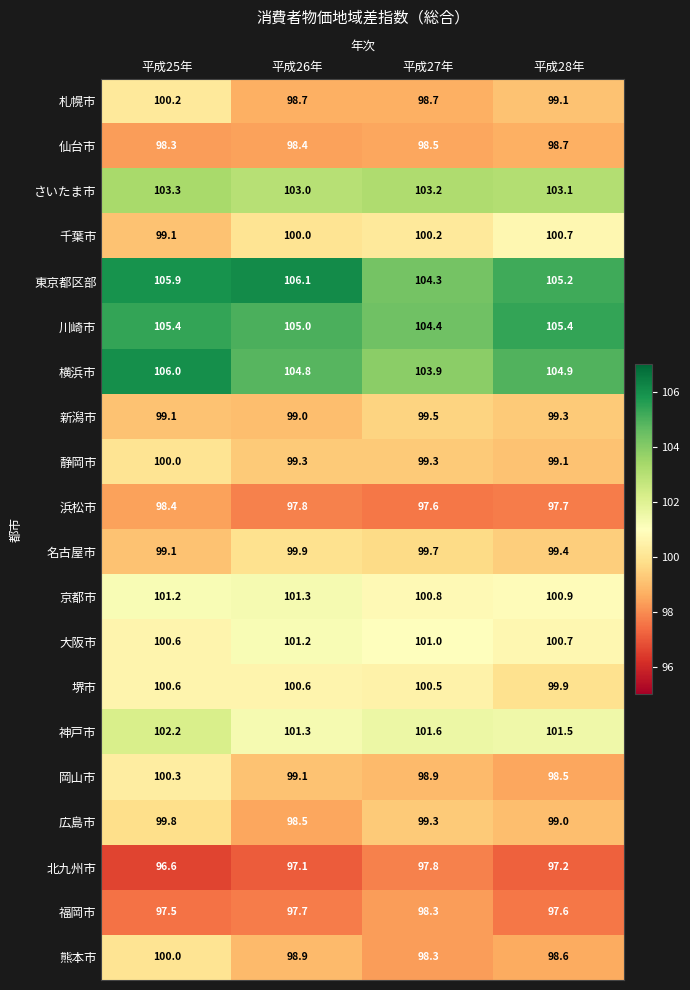

Rank the categories by 広島市 value from highest to lowest.

平成25年, 平成27年, 平成28年, 平成26年